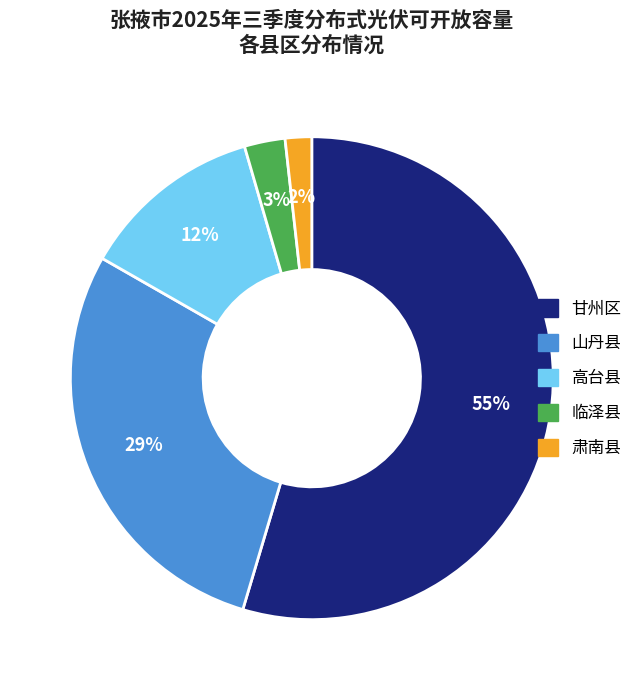

What is the majority slice?

甘州区